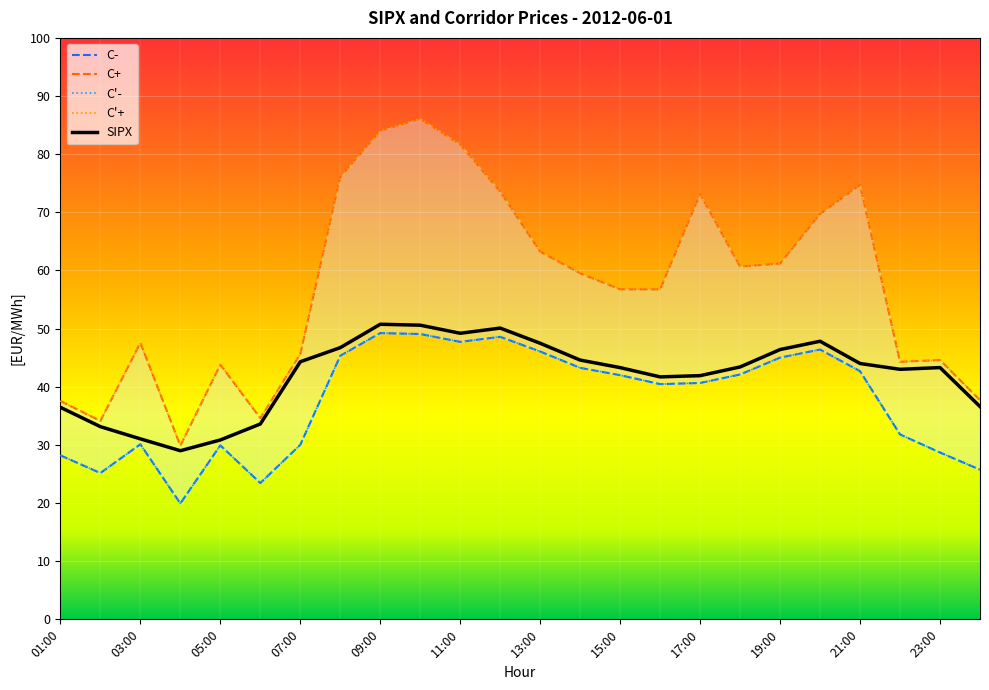

At which category does C'+ reach its first local valley?

02:00